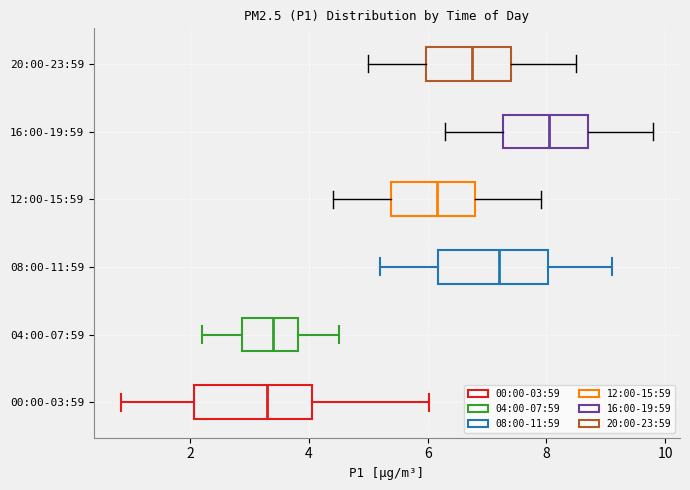

Where does the median line of the box for 04:00-07:59 sit on the x-axis? The values are not printed on the chart, so give them approximately, as read against the axis.

3.4